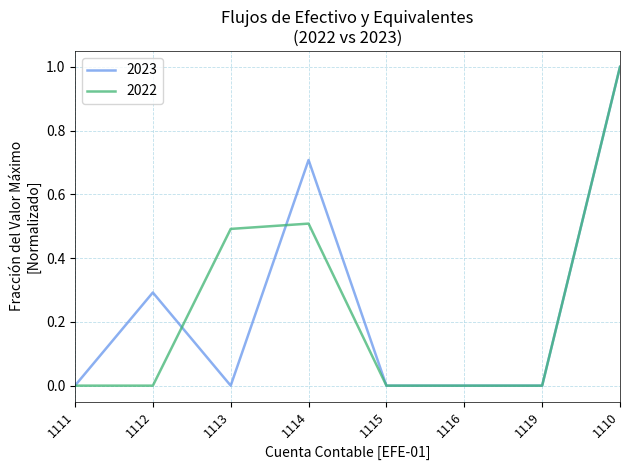

Reading left to right, transcribe all the data shown in this chart.

2023: 0.0	0.3	0.0	0.7	0.0	0.0	0.0	1.0
2022: 0.0	0.0	0.5	0.5	0.0	0.0	0.0	1.0